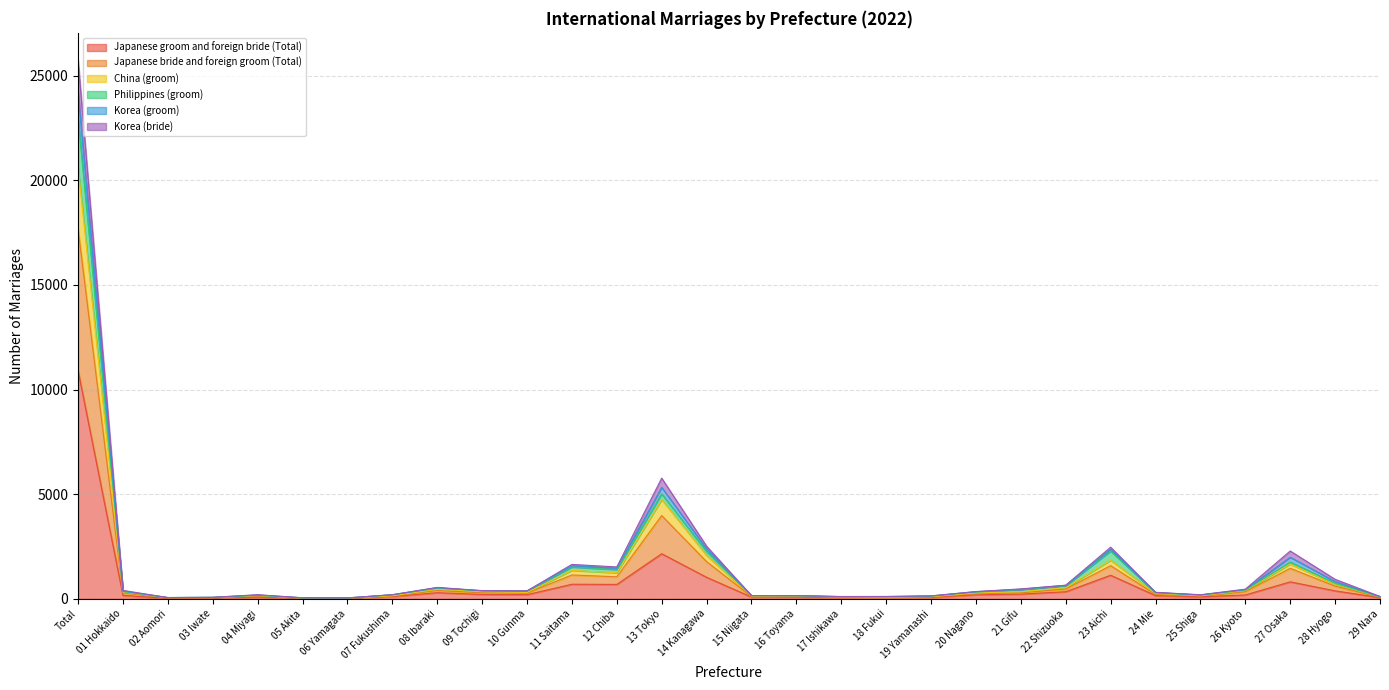

How many values in the Korea (bride) series are below 364?

15